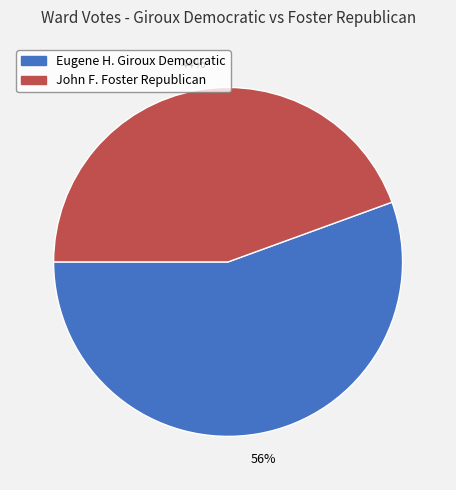

Does John F. Foster Republican represent more than half of the total?

No